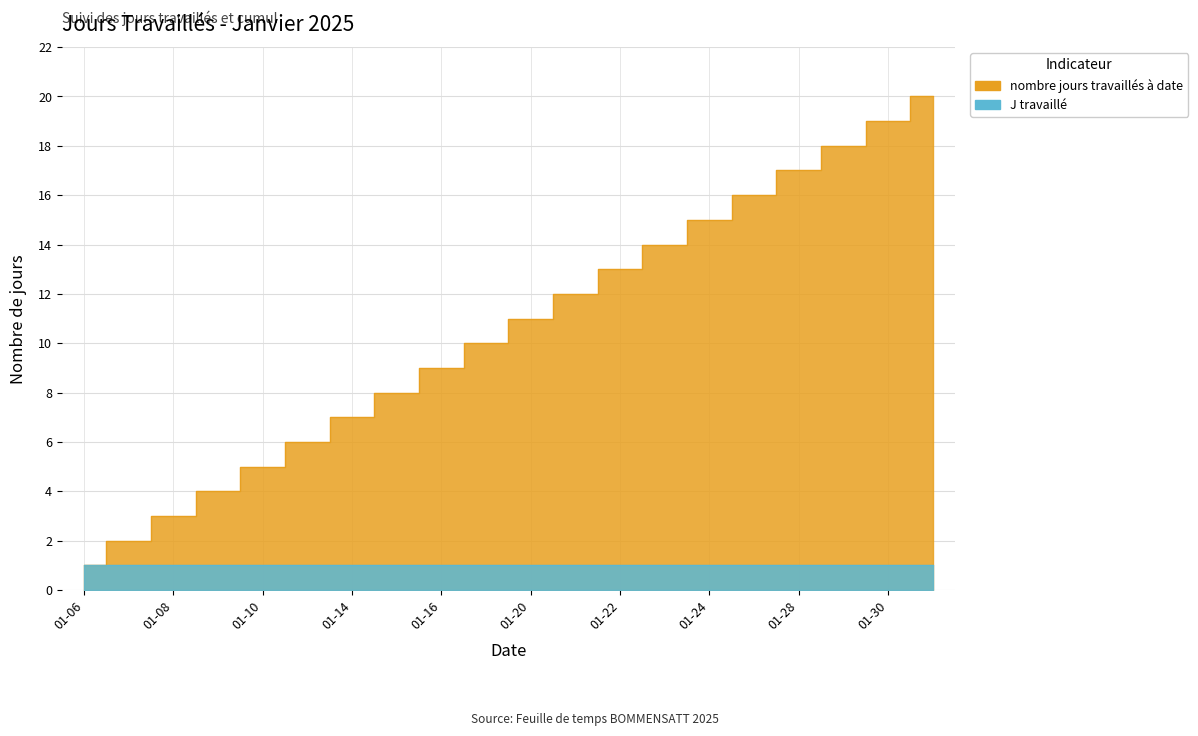

Where is the data nearest to the value 10?

2025-01-17